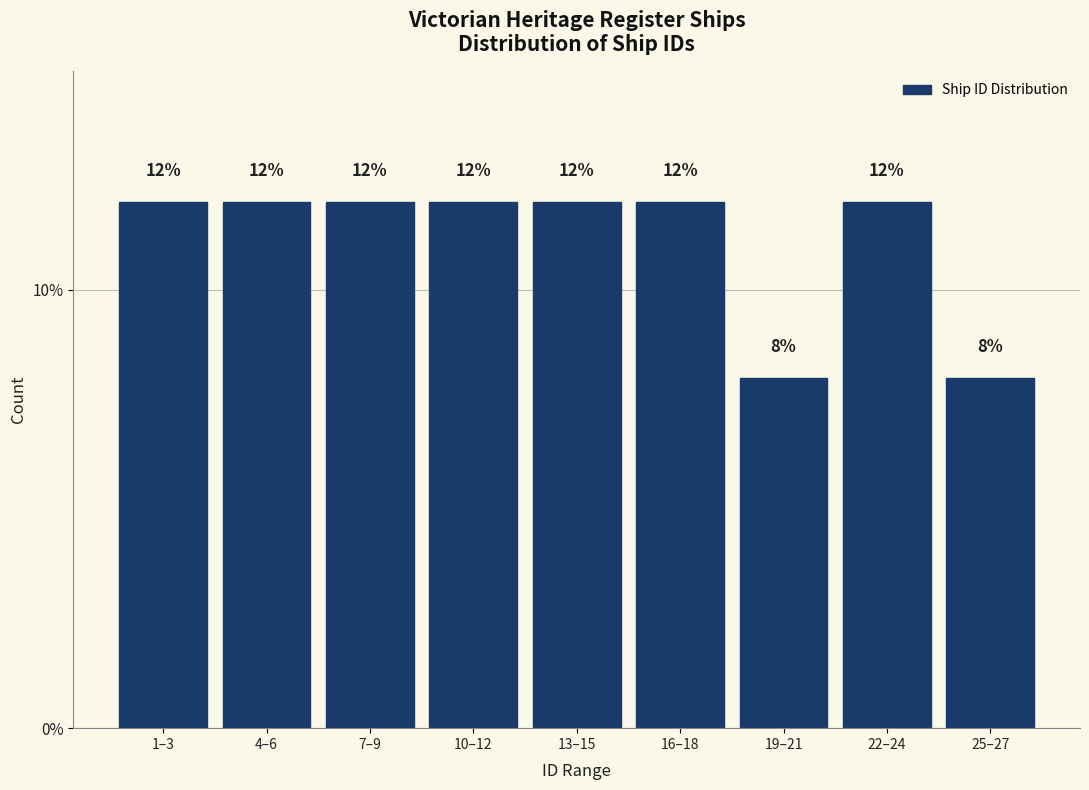

Reading left to right, extract all data points from this chart.

12	12	12	12	12	12	8	12	8